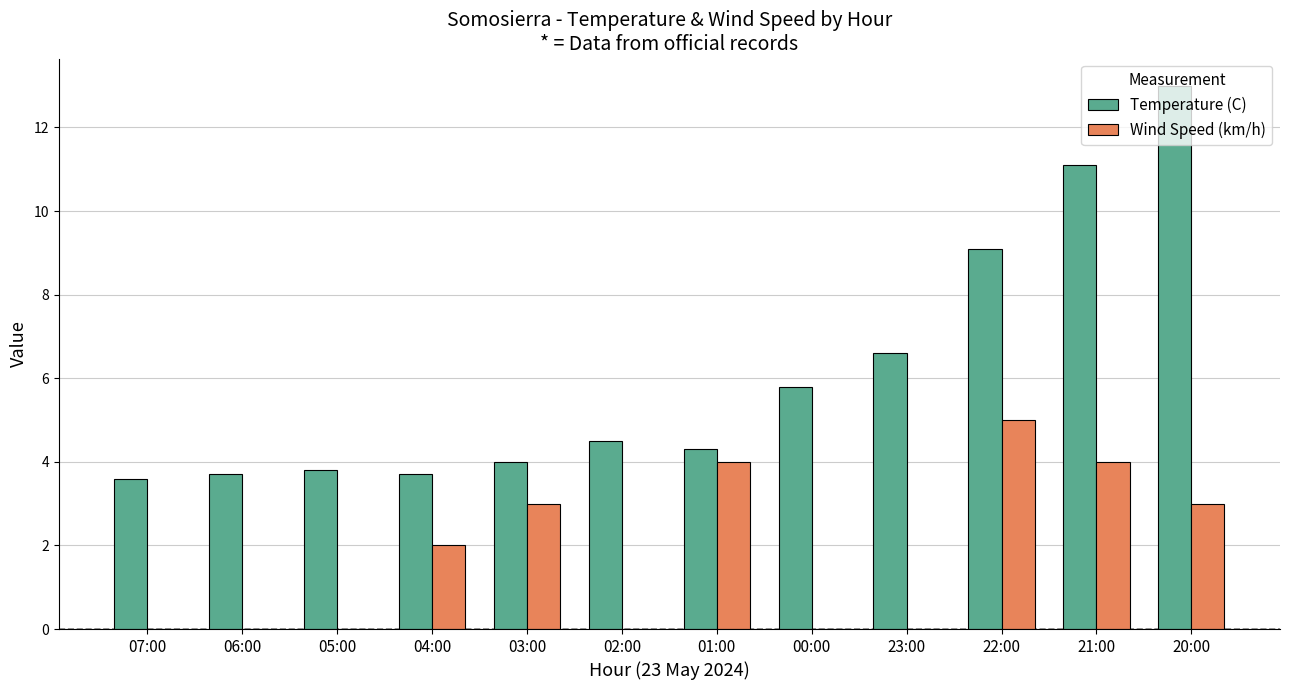

Which series has the largest total across all categories?

Temperature (C)